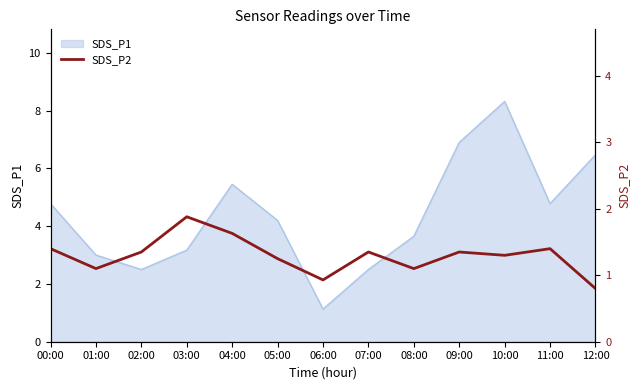

What is the highest value of the SDS_P1 series?

8.3